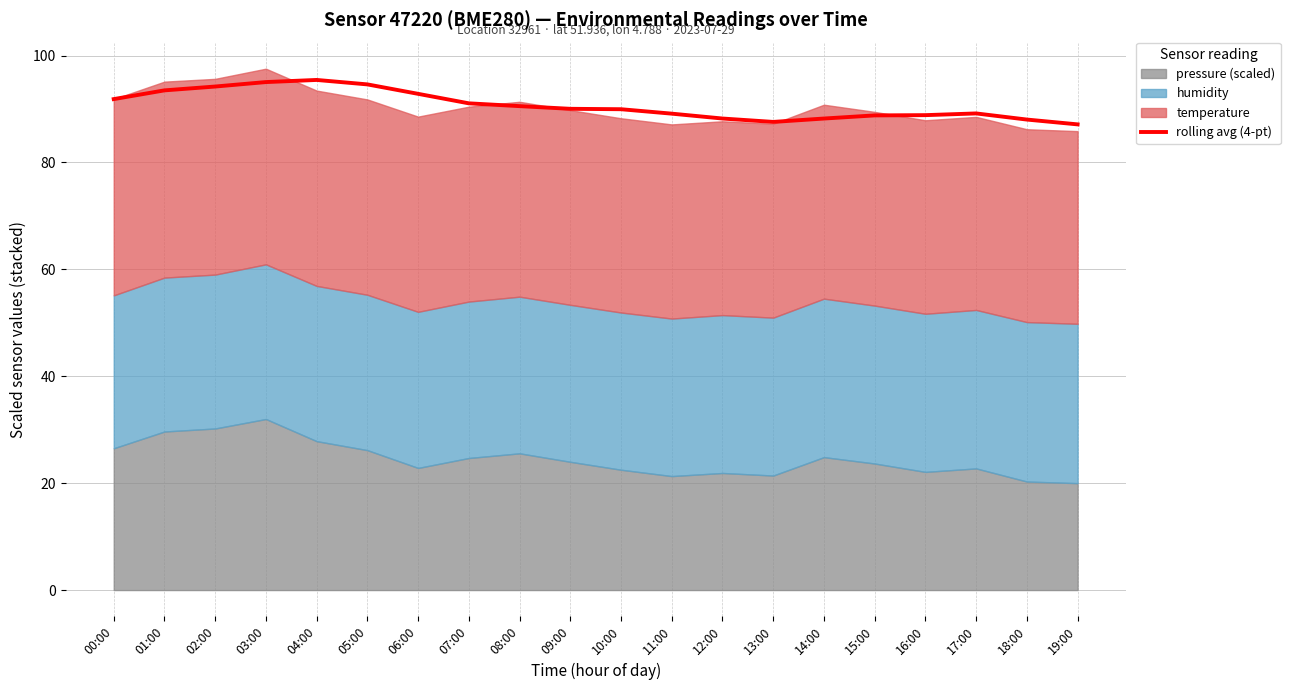

True or false: the data shows 142.3 at 12:00.

False